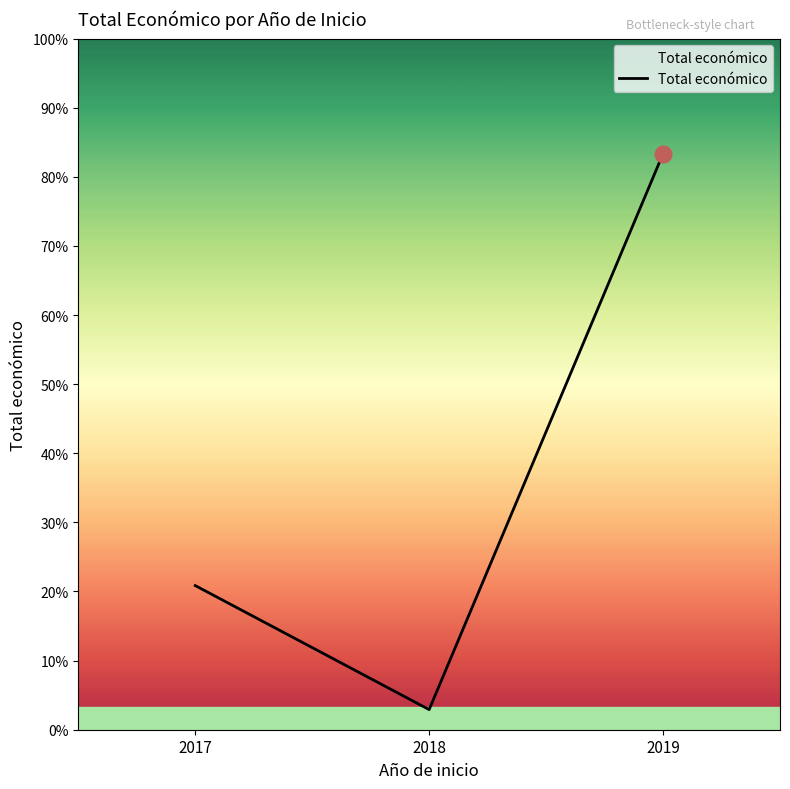

At which category does the chart reach its peak across all series?

2019